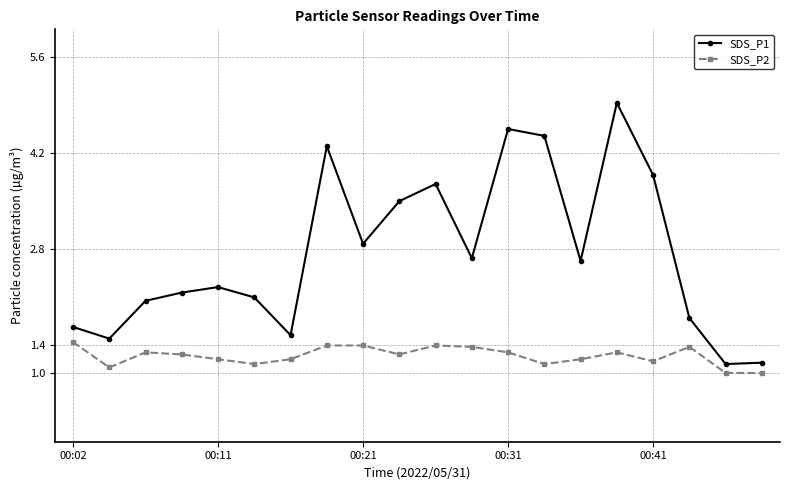

True or false: SDS_P2 and SDS_P1 intersect in this chart.

False